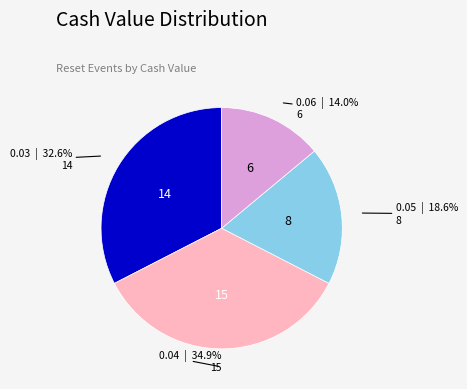

Does 0.05 account for over 50% of the chart?

No